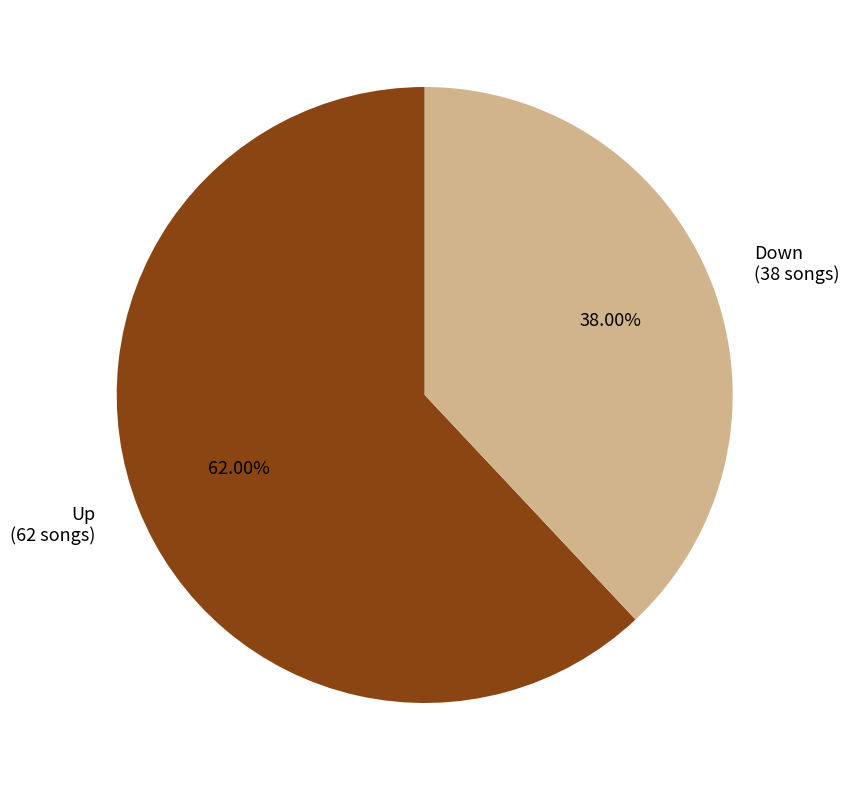

How many slices are in this pie chart?

2